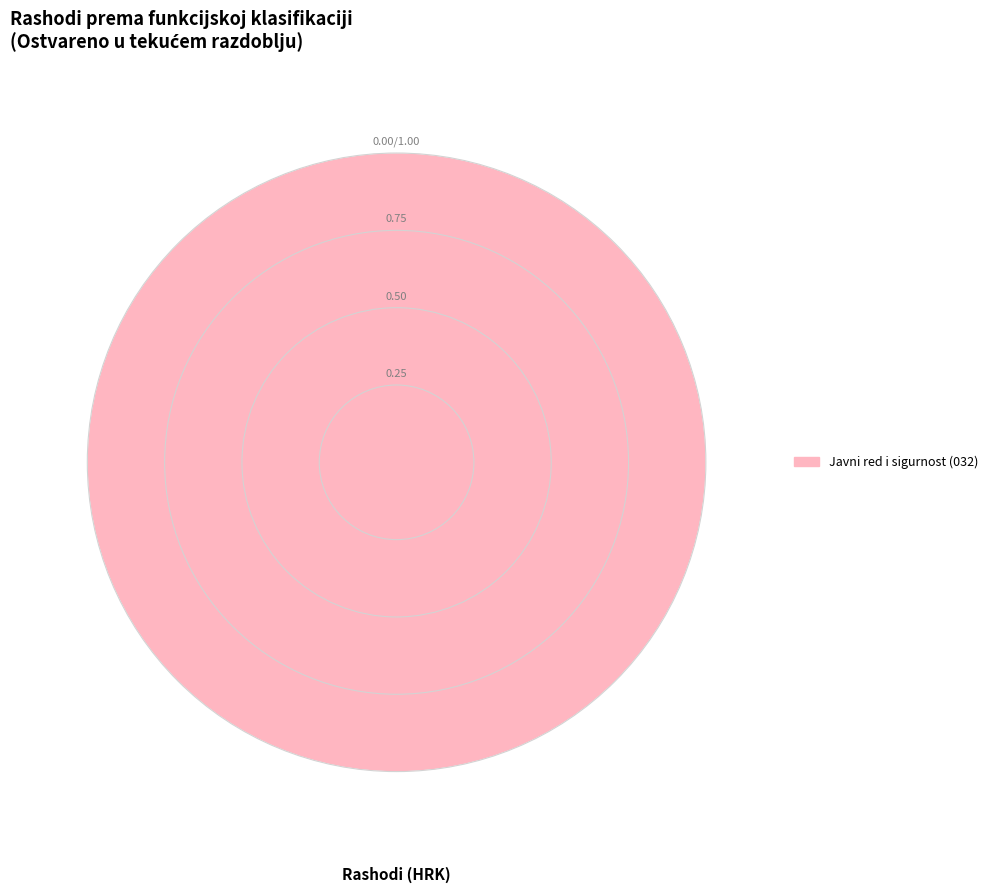

Is there a majority slice in this chart?

Yes